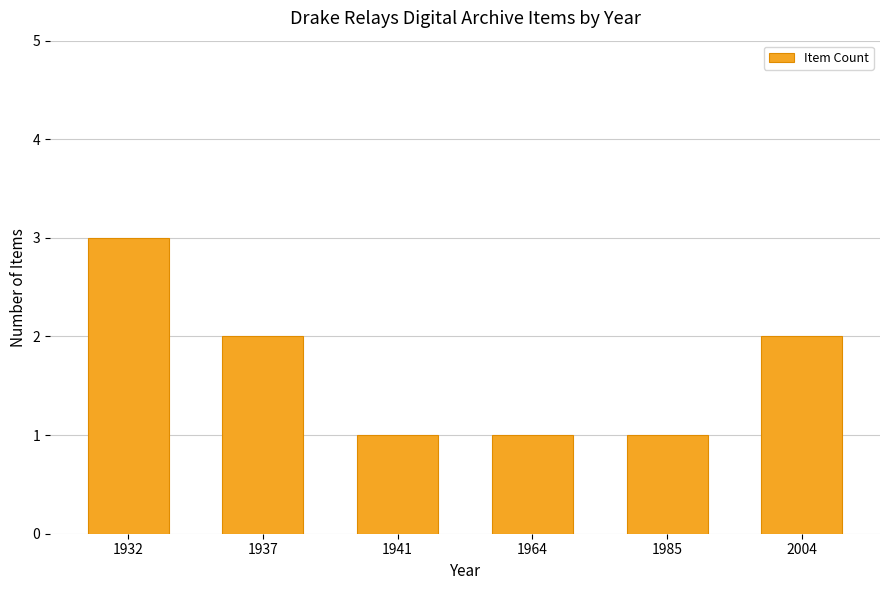

Reading right to left, what are all the values shown in this chart?

2004=2	1985=1	1964=1	1941=1	1937=2	1932=3